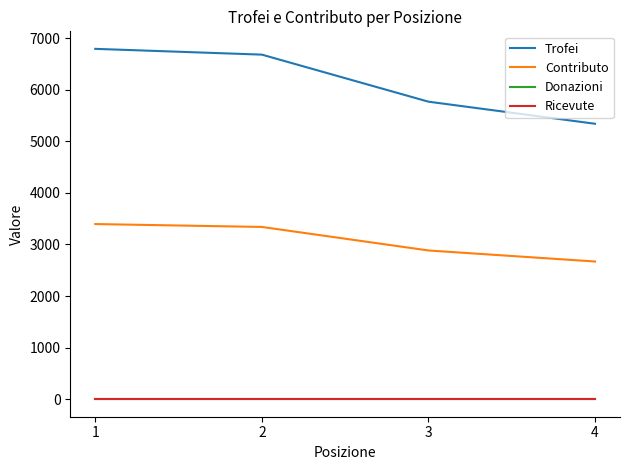

Which label corresponds to the largest value in the chart?

1